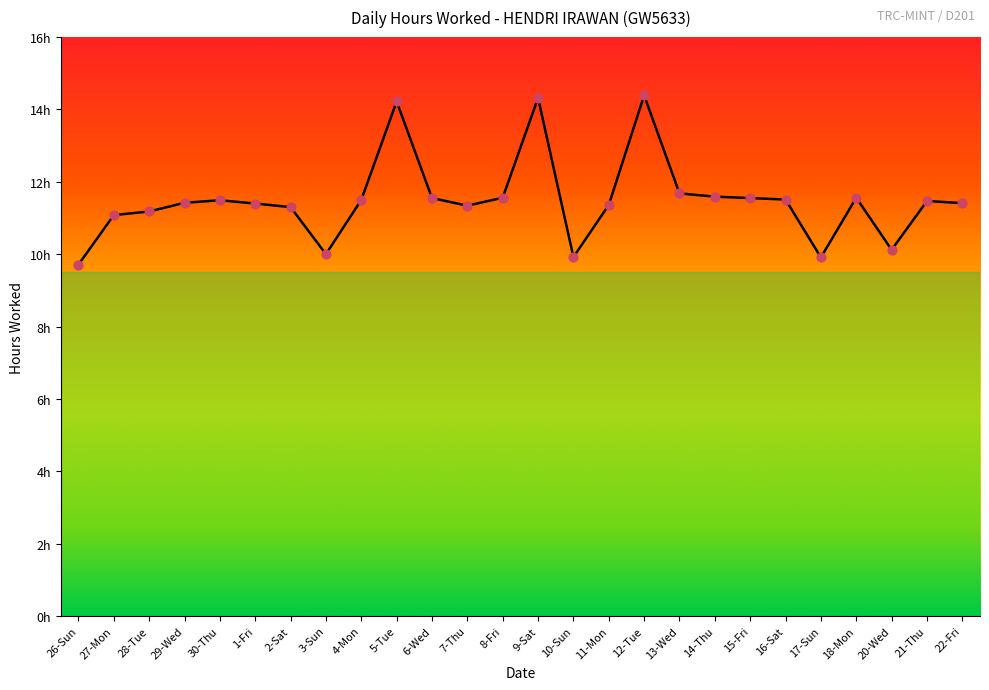

Does the chart have visible grid lines?

No